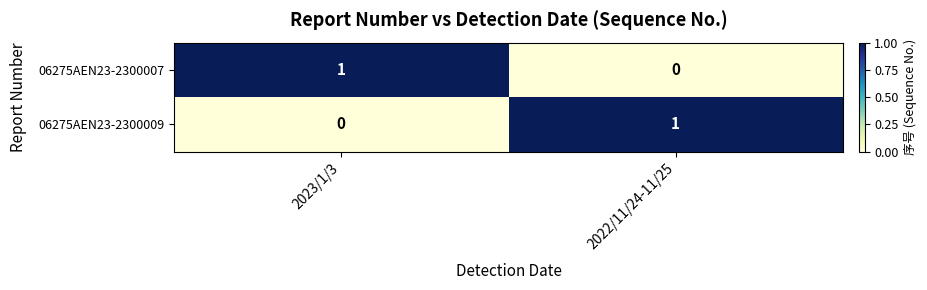

Is it true that 06275AEN23-2300009 equals -1 at 2023/1/3?

False